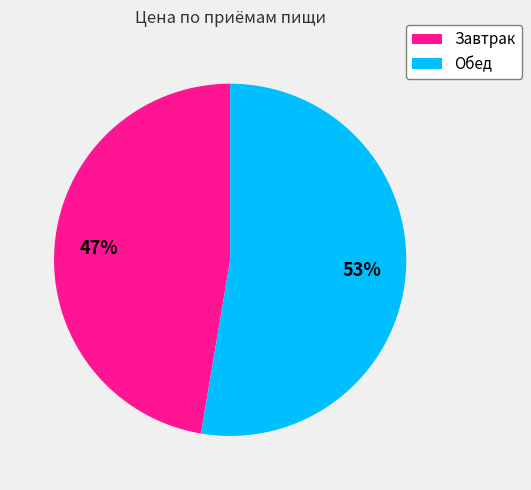

How many slices are in this pie chart?

2